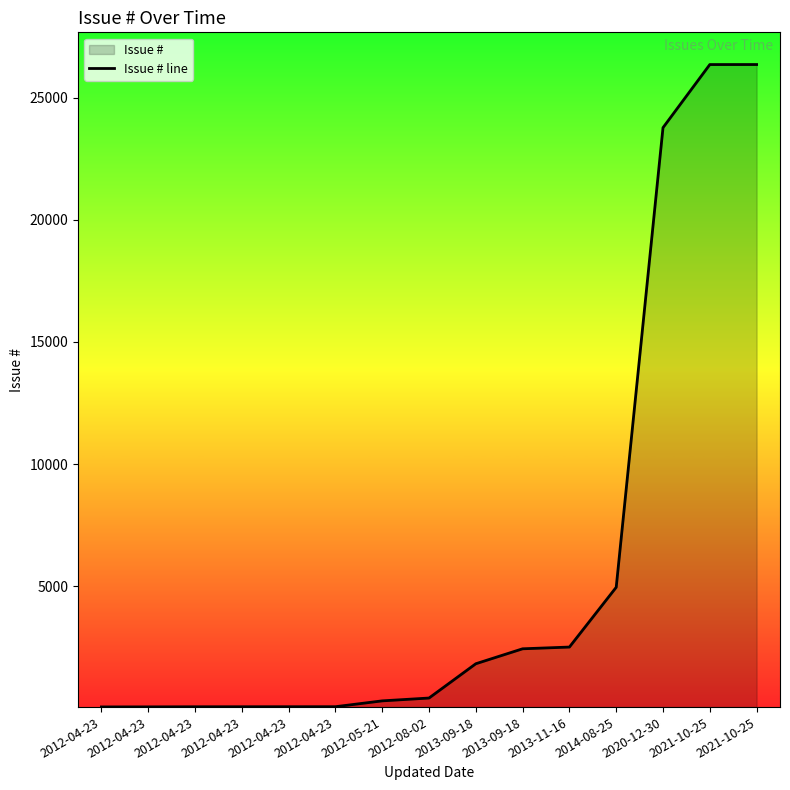

What is the label of the 14th point from the left?

2021-10-25